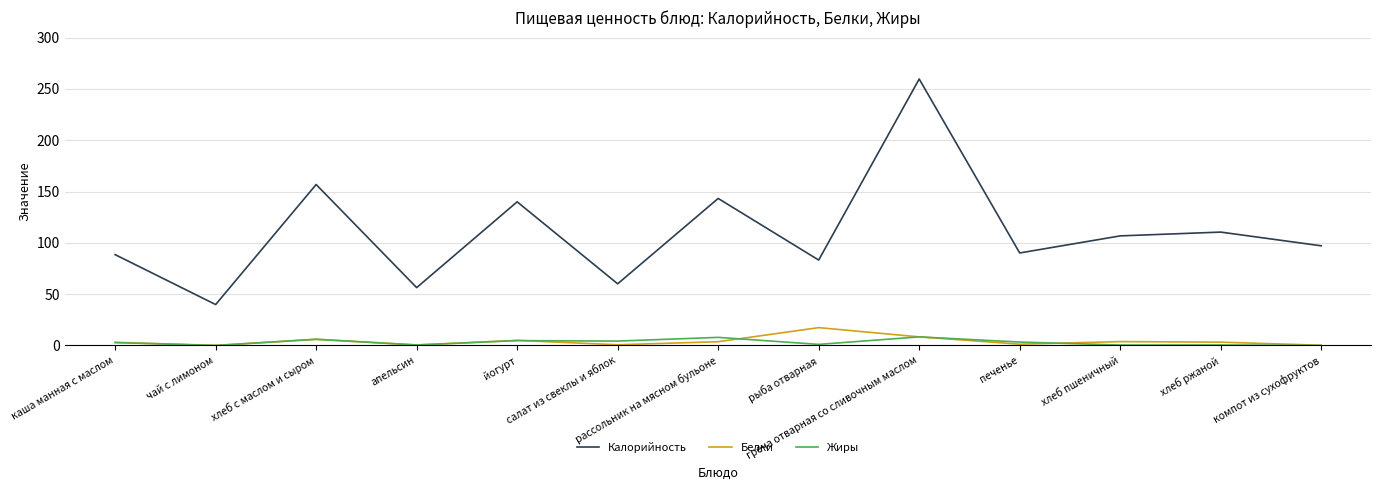

True or false: Калорийность and Белки cross at least once.

False